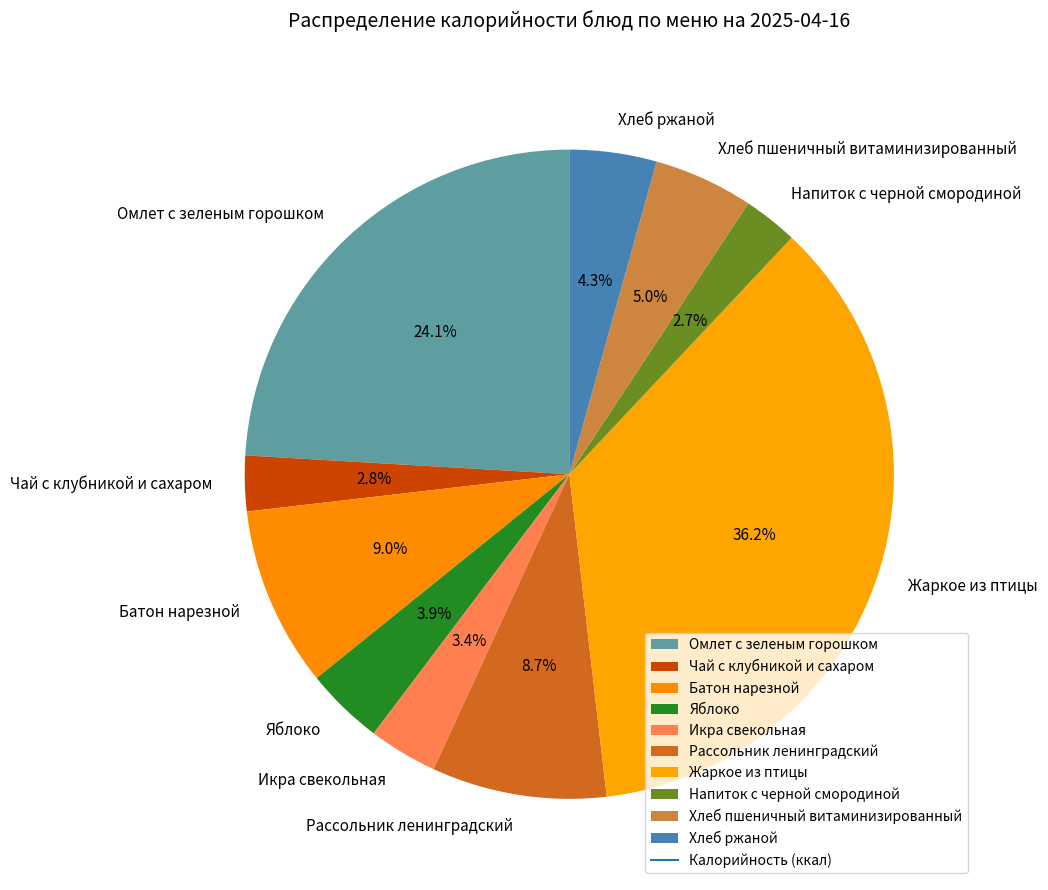

To the nearest percent, what is the difference between the largest and smallest slice percentages?

33%